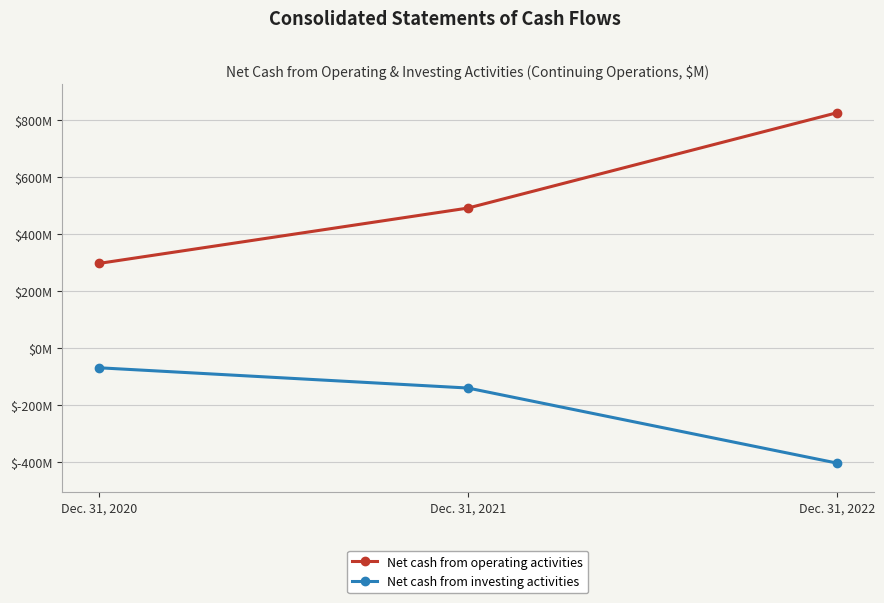

Reading left to right, extract all data points from this chart.

Net cash from operating activities: 296	490	824
Net cash from investing activities: -70	-141	-404